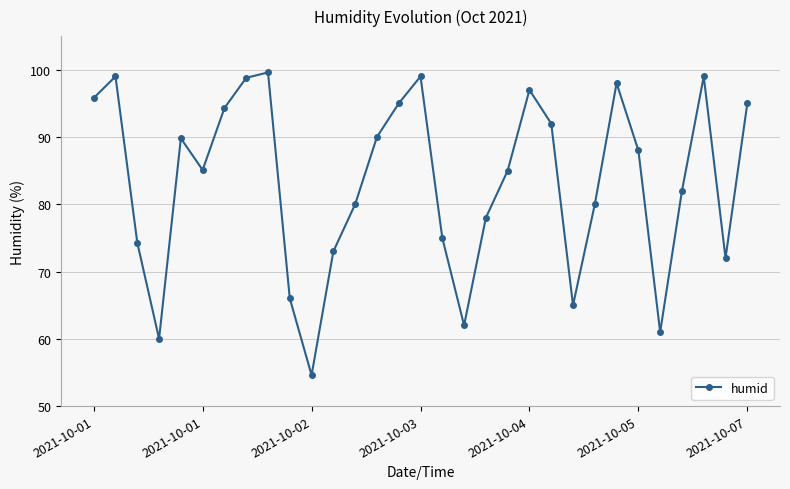

What is the minimum value shown in the chart?

54.6